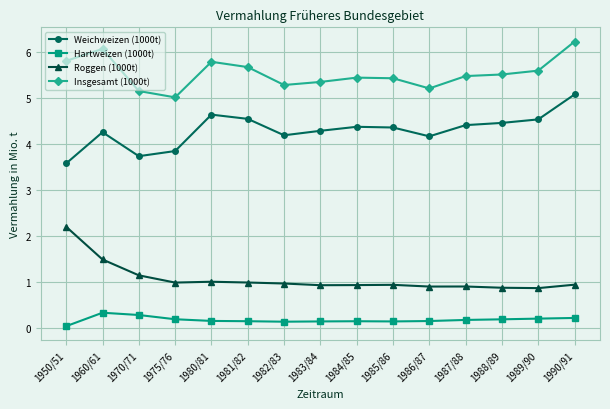

True or false: Roggen (1000t) has a value of 1.4 at 1987/88.

False